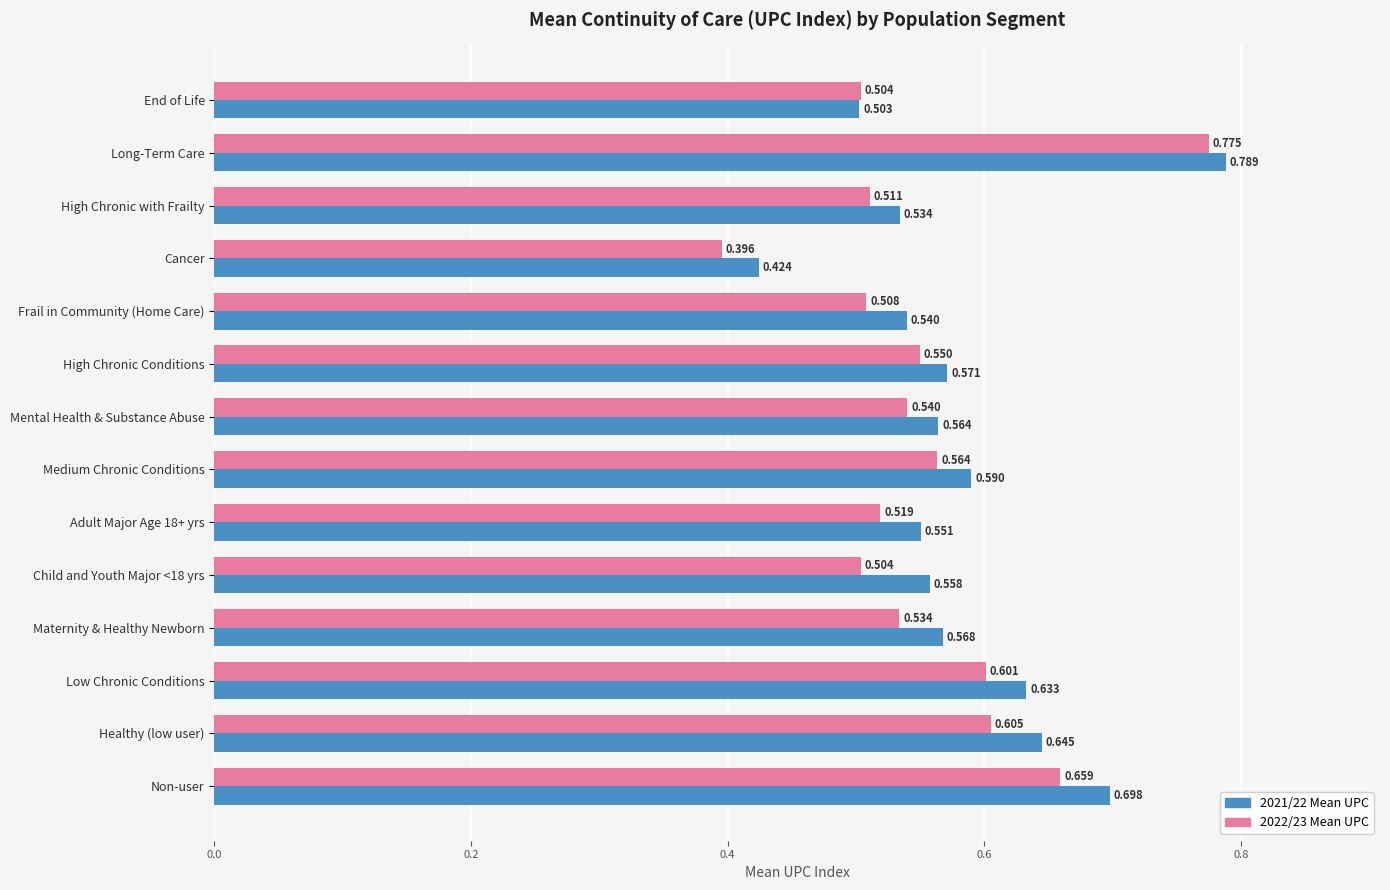

At which label does 2021/22 Mean UPC reach its peak?

Long-Term Care